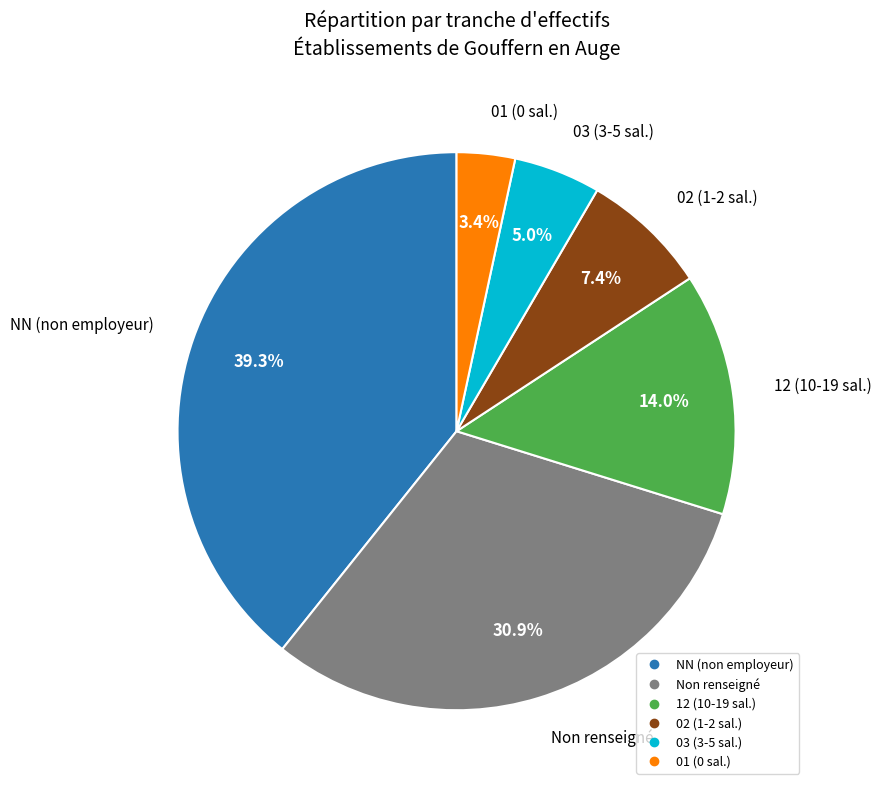

Does any single category account for the majority?

No